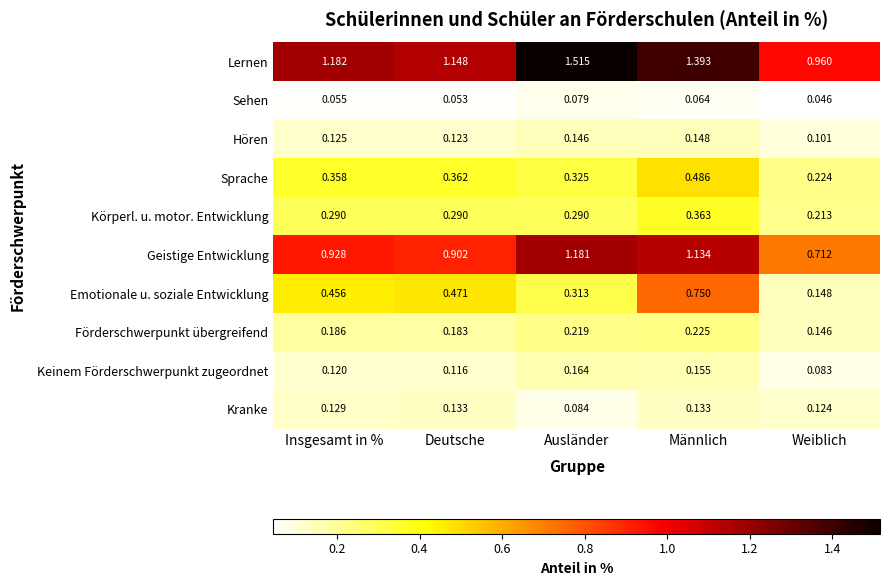

At which category is the sum across all series the highest?

Männlich